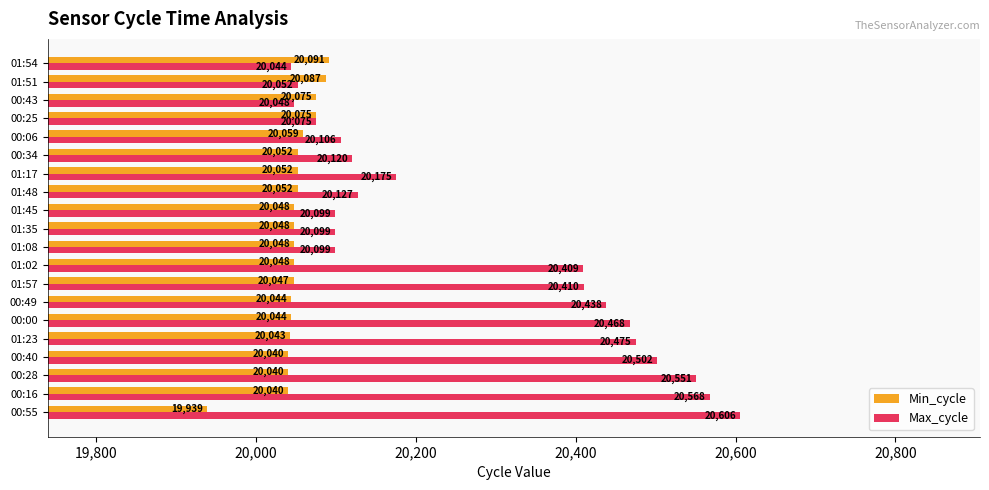

At which category is the sum across all series the highest?

00:16